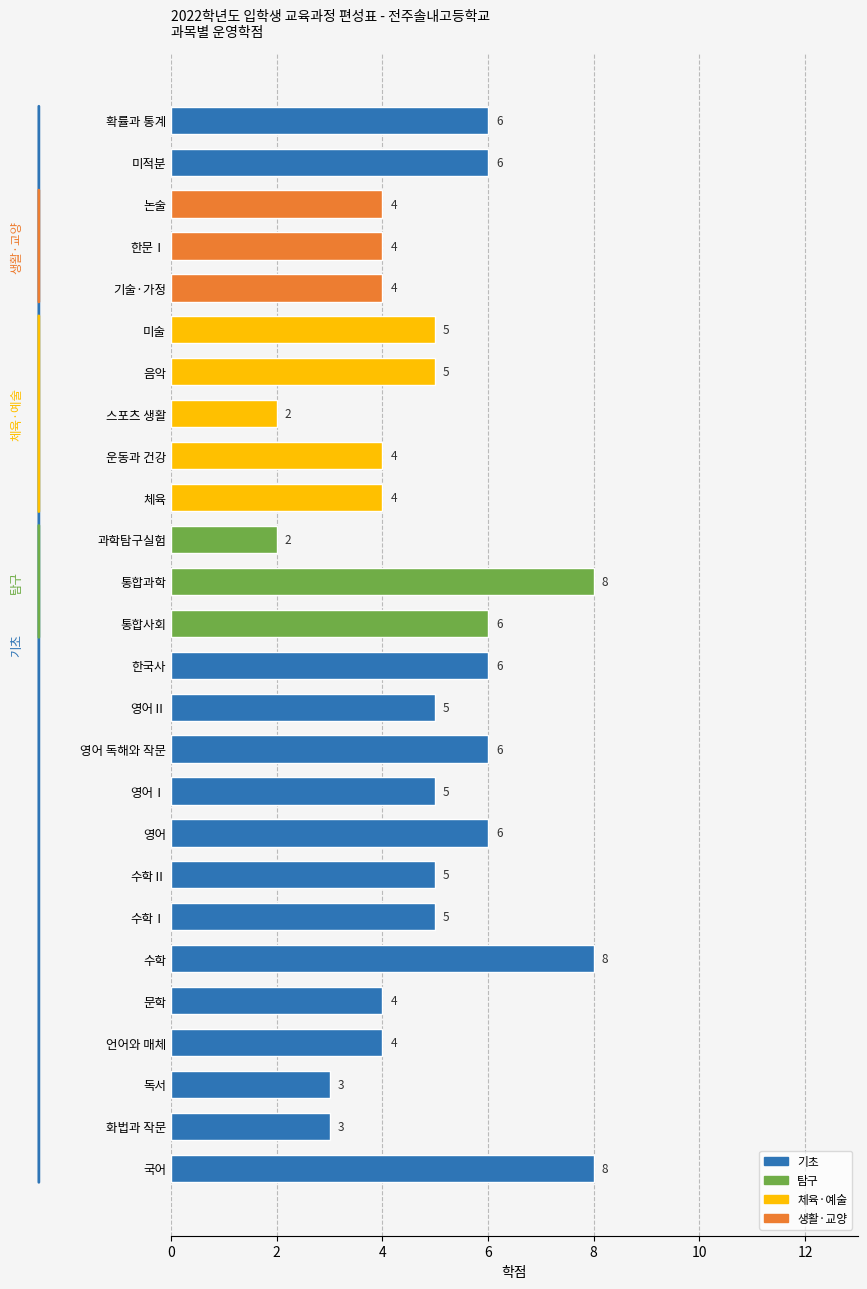

How many values are between 4 and 6?

19